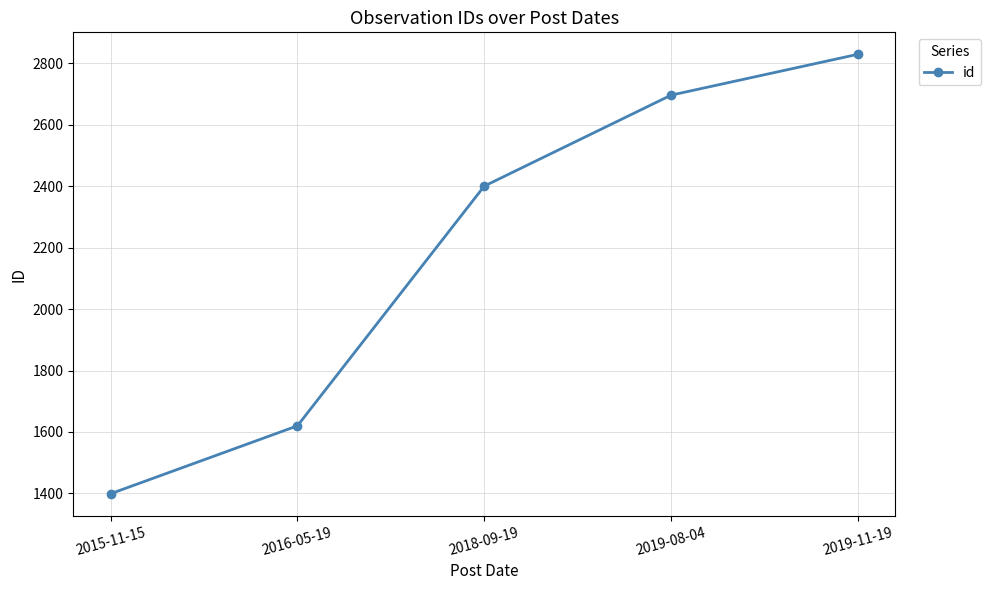

Which category has the lowest value across all series?

2015-11-15